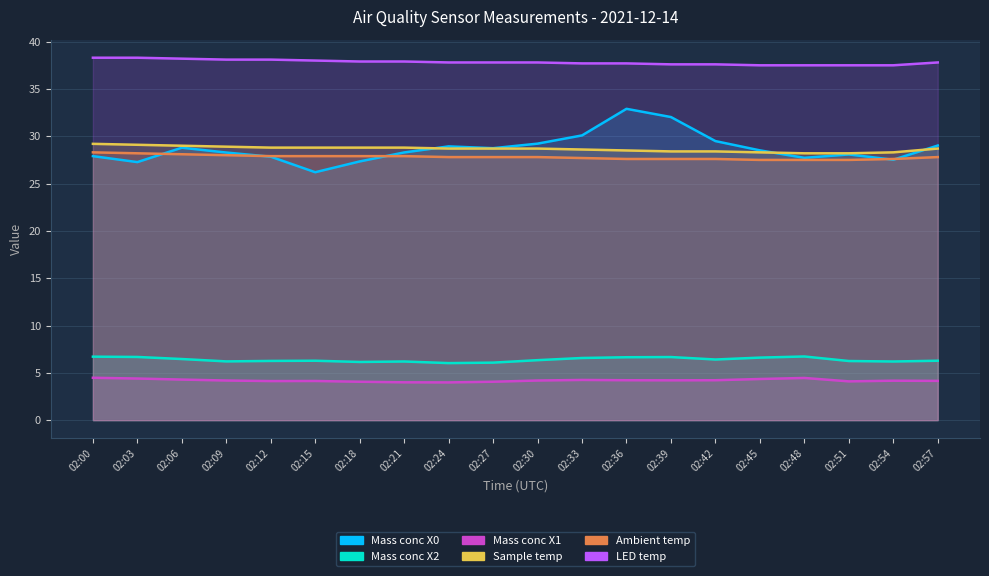

At how many categories does at least one series exceed 29?

20